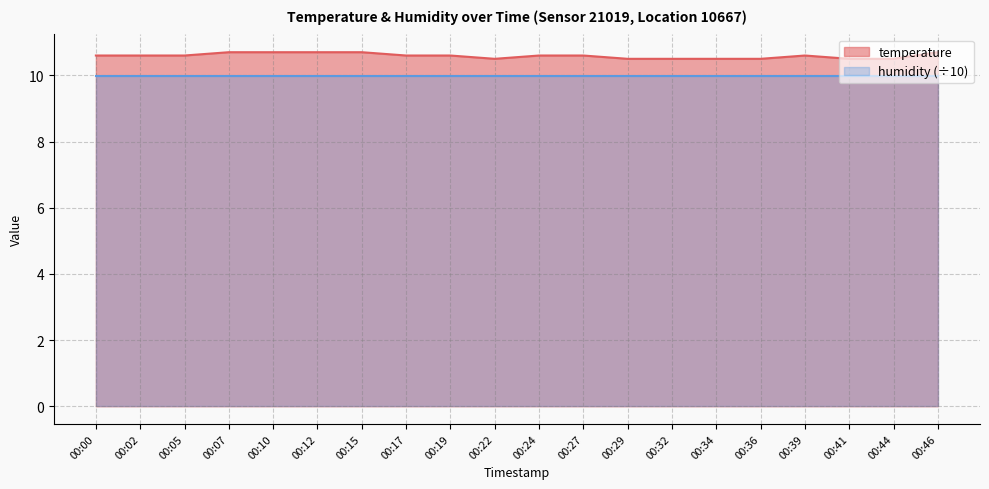

Which category has the highest value across all series?

00:07